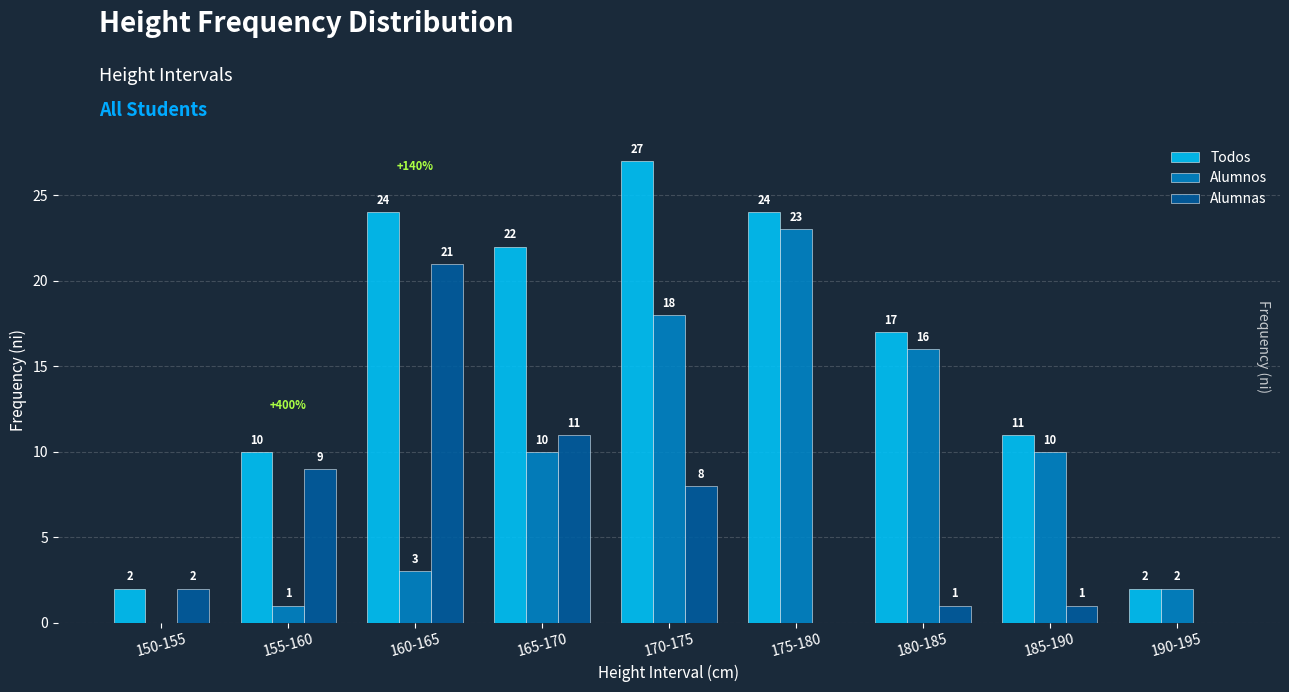

Is the value of Alumnos at 160-165 greater than the value of Alumnas at 160-165?

No